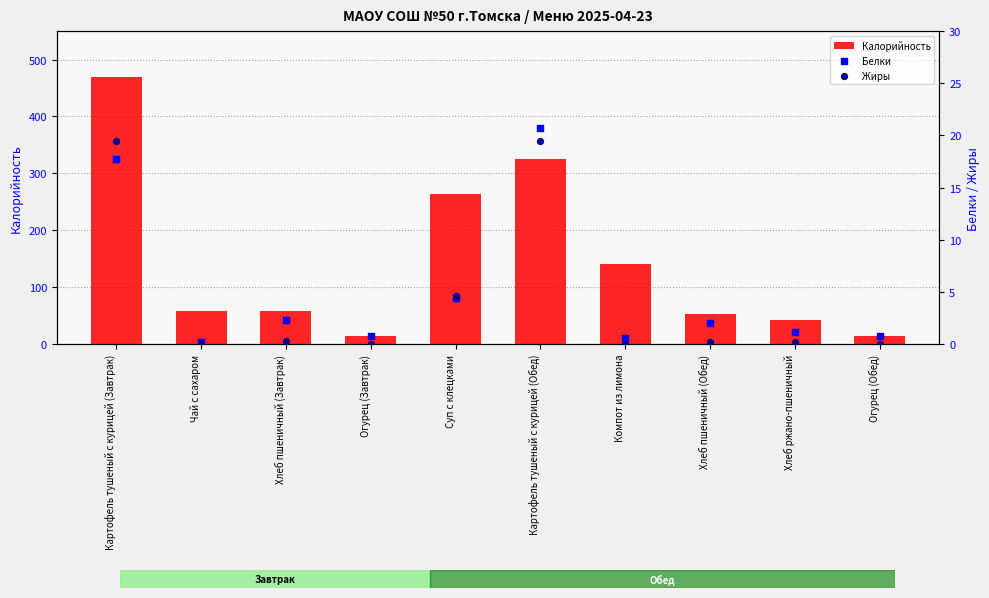

Which series has the largest total across all categories?

Калорийность